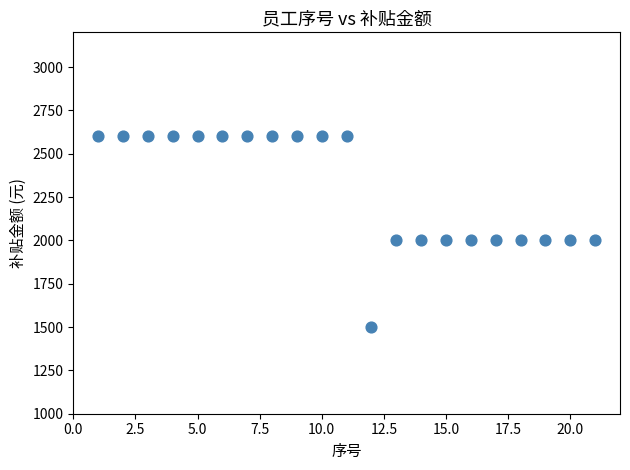

What is the range of Y values (max minus min)?

1100